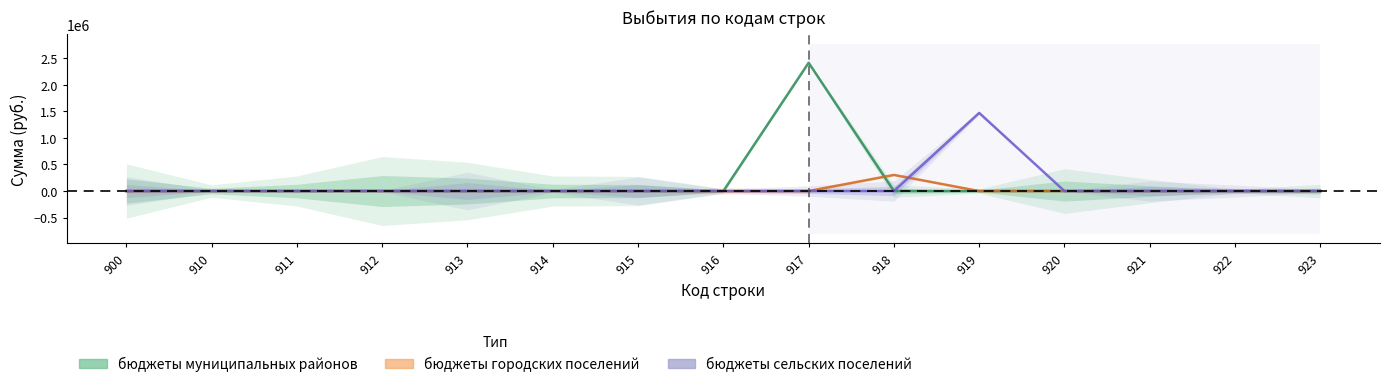

List the labels in order of бюджеты сельских поселений value, smallest first.

900, 910, 911, 912, 913, 914, 915, 916, 917, 918, 920, 921, 922, 923, 919